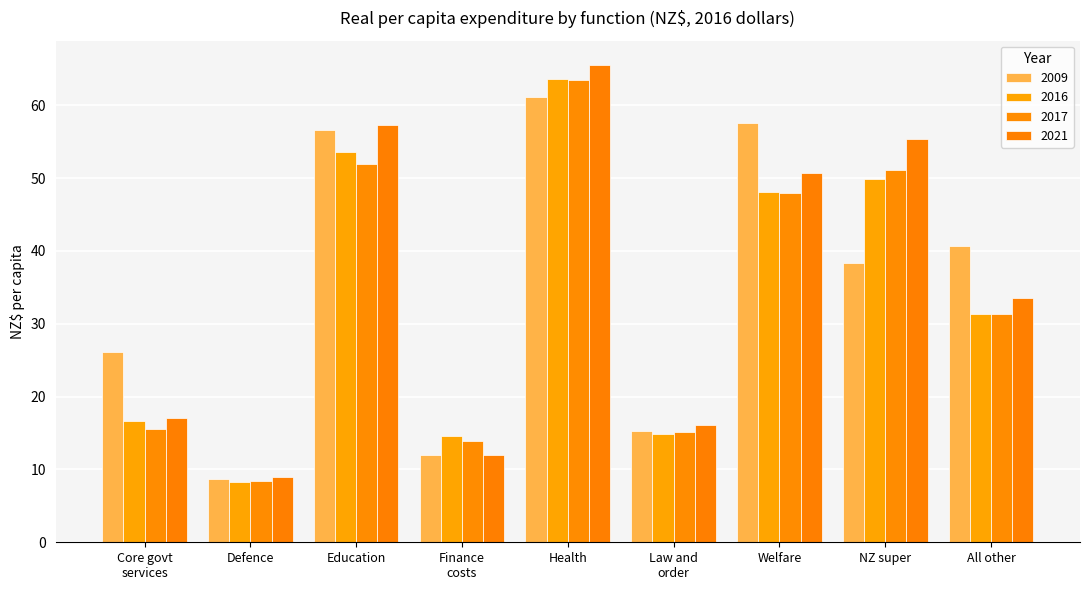

What is the minimum value for 2016?

8.2